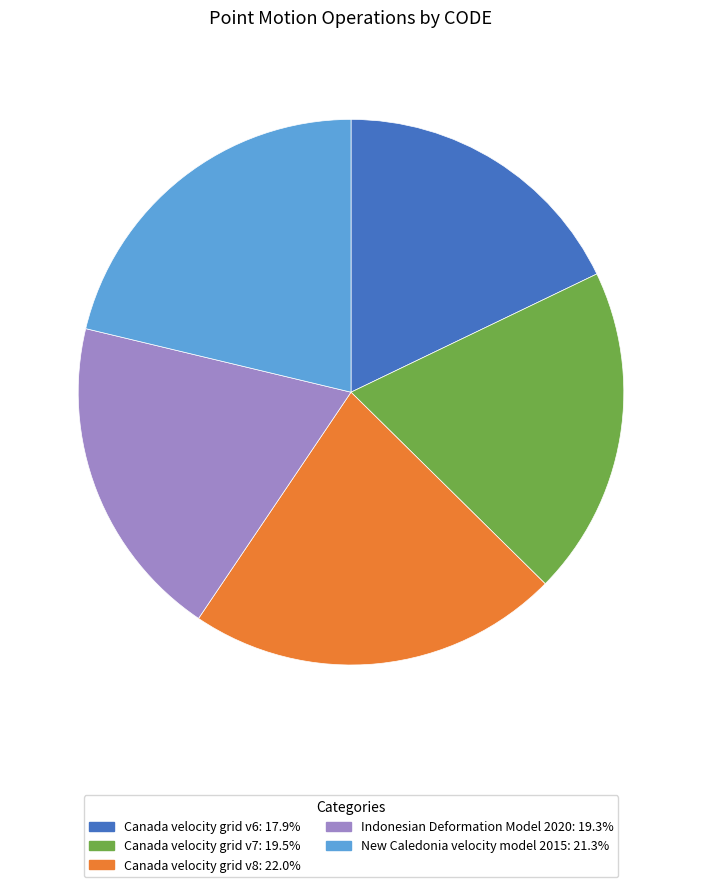

How many segments does this pie chart have?

5